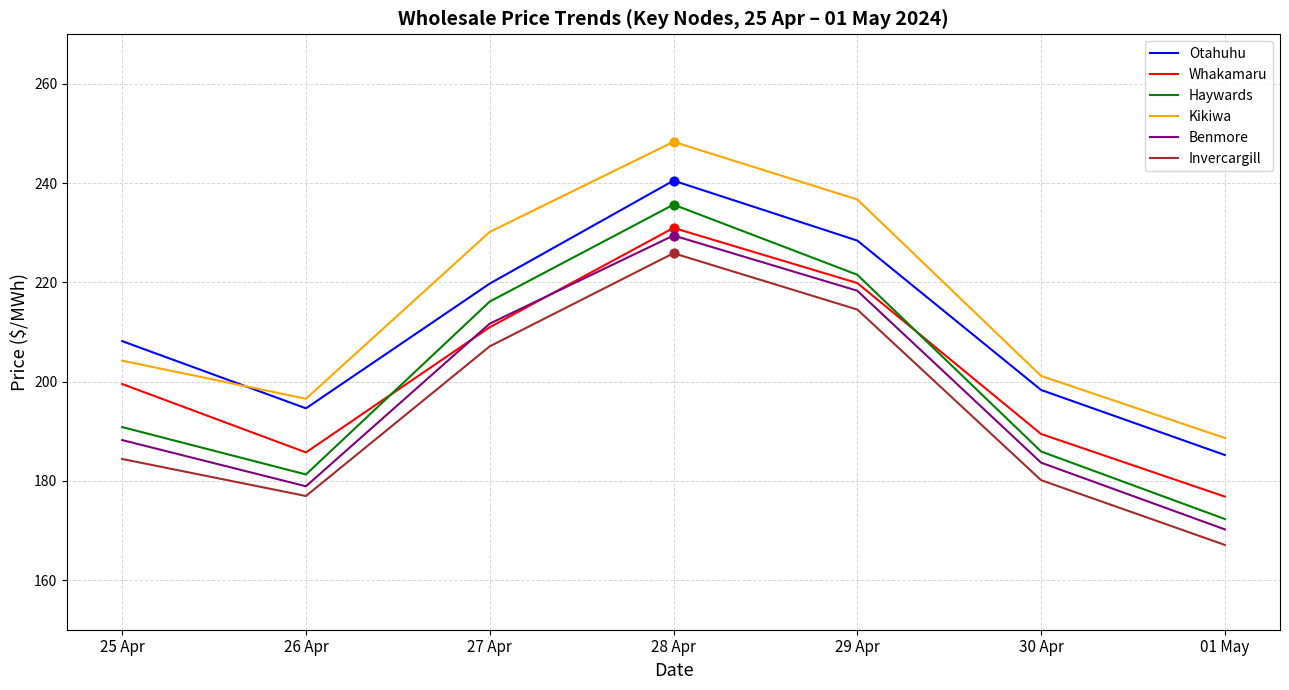

What is the spread (max minus min) of values at 29 Apr?

22.2